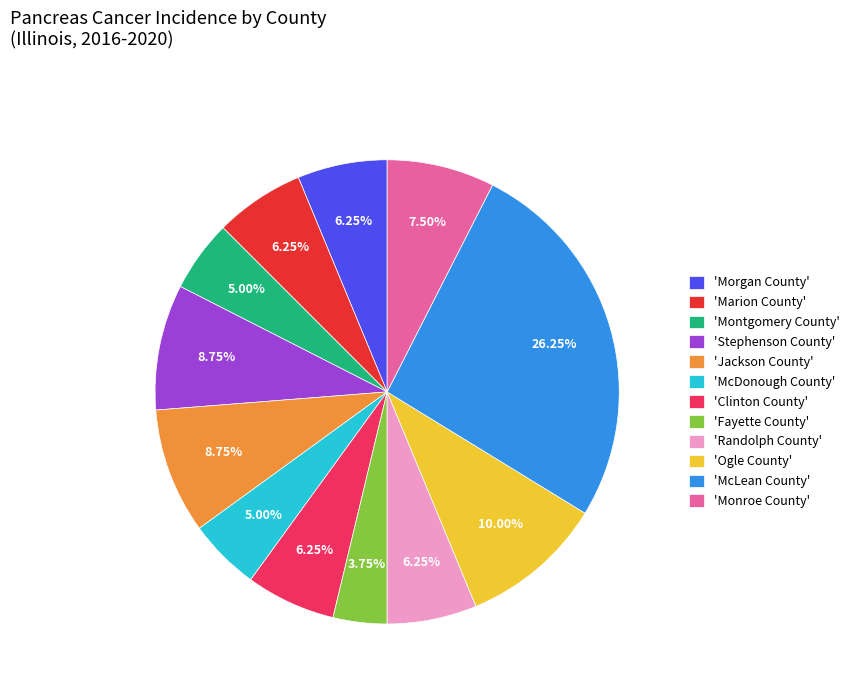

Which has a higher value, 'McDonough County' or 'Jackson County'?

'Jackson County'